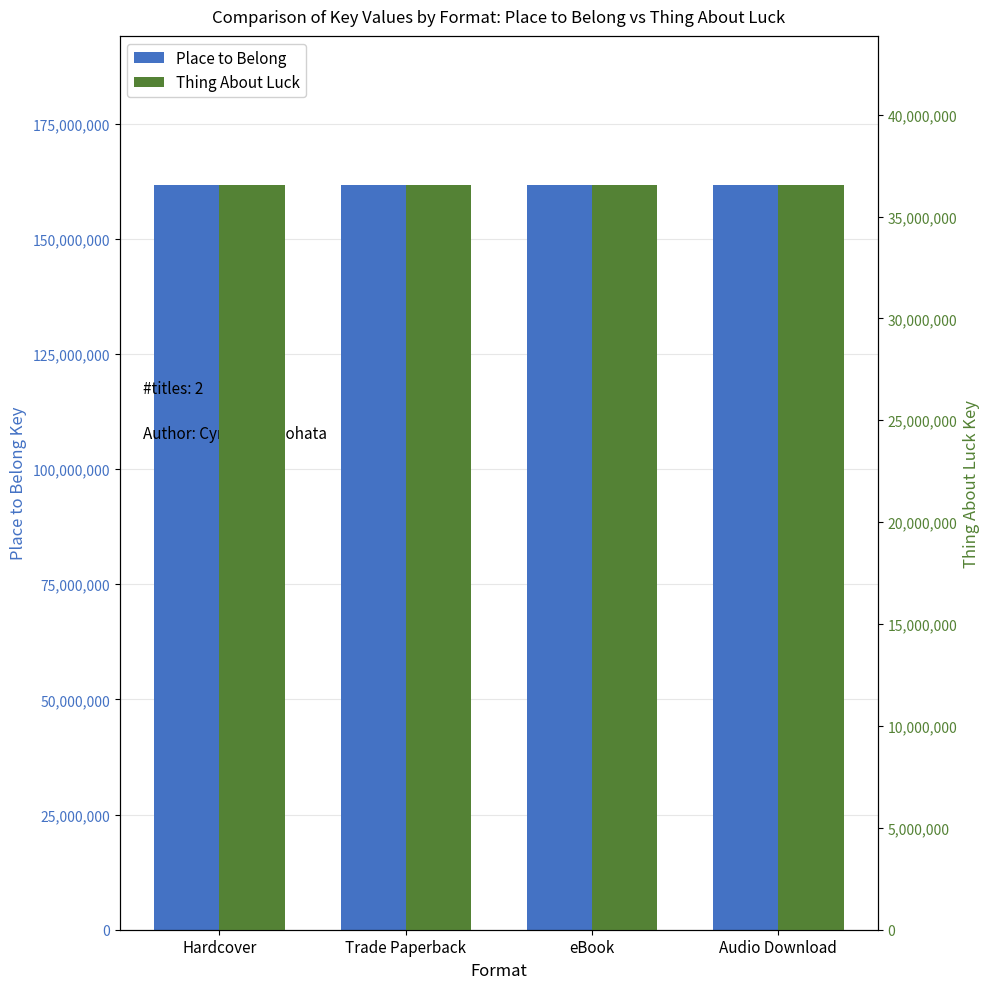

What is the sum of the Place to Belong values at Trade Paperback and eBook?

323377668